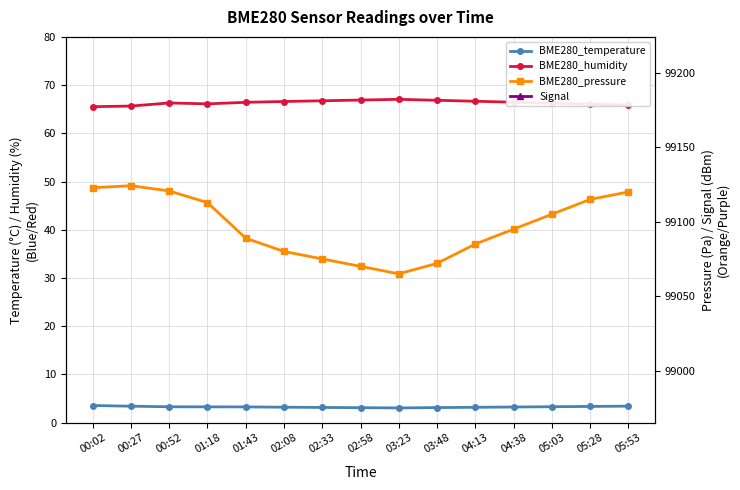

True or false: BME280_humidity and BME280_temperature cross at least once.

False